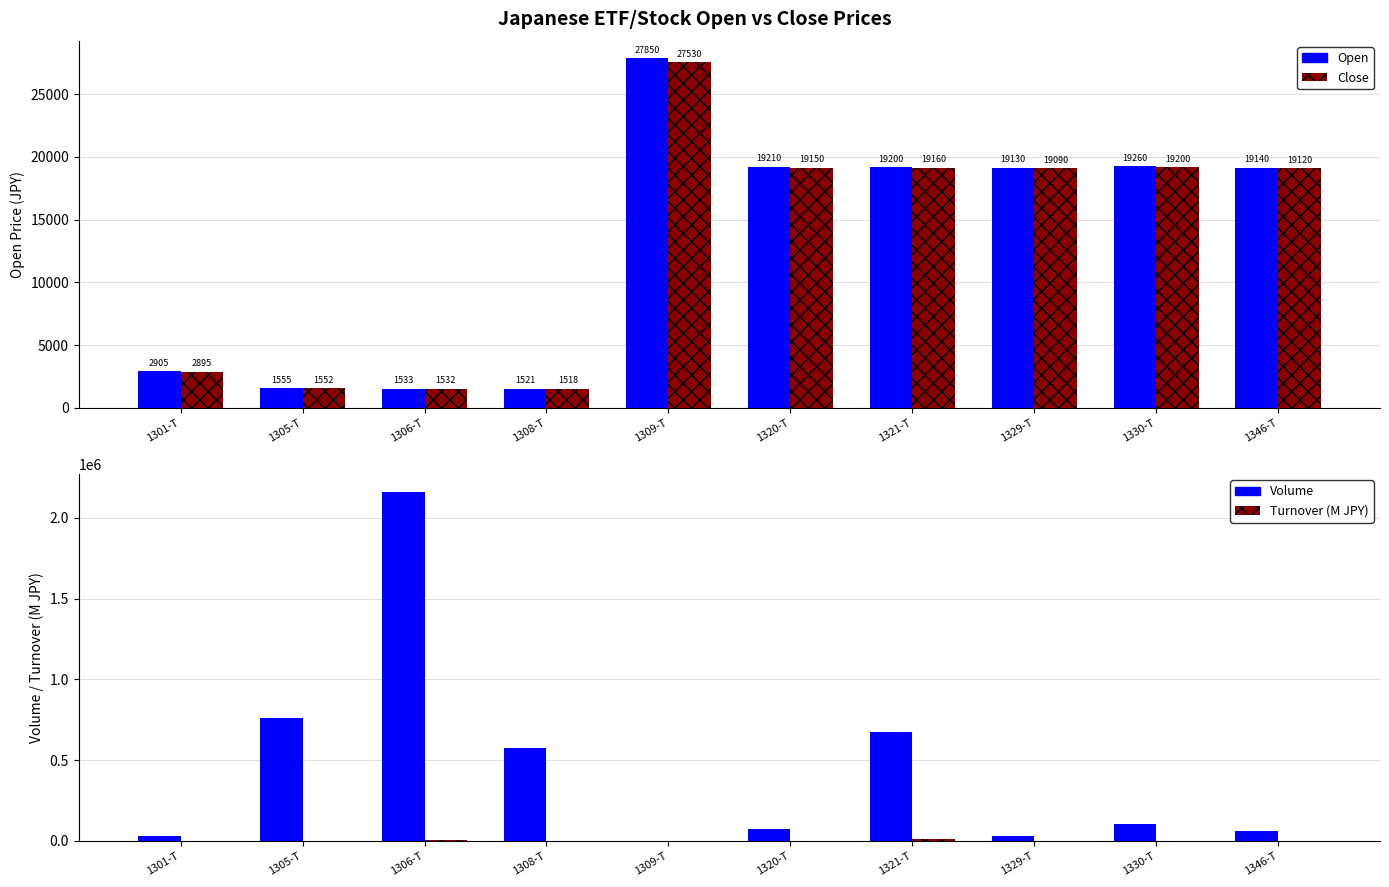

Reading left to right, list all the values displayed in this chart.

Open: 1301-T=2905.0	1305-T=1555.0	1306-T=1533.0	1308-T=1521.0	1309-T=27850.0	1320-T=19210.0	1321-T=19200.0	1329-T=19130.0	1330-T=19260.0	1346-T=19140.0
Close: 1301-T=2895.0	1305-T=1552.0	1306-T=1532.0	1308-T=1518.0	1309-T=27530.0	1320-T=19150.0	1321-T=19160.0	1329-T=19090.0	1330-T=19200.0	1346-T=19120.0
Volume: 1301-T=29900.0	1305-T=759510.0	1306-T=2161640.0	1308-T=576800.0	1309-T=596.0	1320-T=76516.0	1321-T=676253.0	1329-T=33521.0	1330-T=102830.0	1346-T=59104.0
Turnover (M JPY): 1301-T=86.6	1305-T=1178.8	1306-T=3311.6	1308-T=875.6	1309-T=16.4	1320-T=1465.3	1321-T=12957.0	1329-T=639.9	1330-T=1974.3	1346-T=1130.1